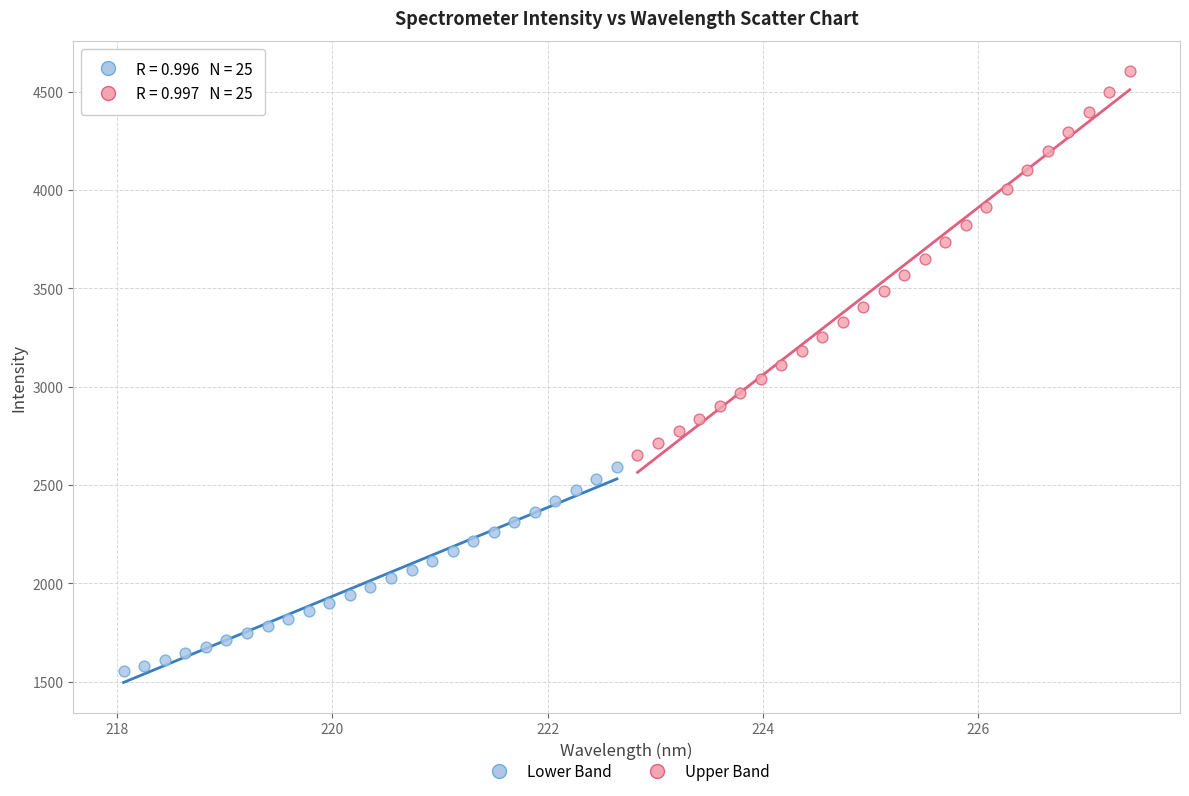

Which series has the widest spread of Y values?

Upper Band